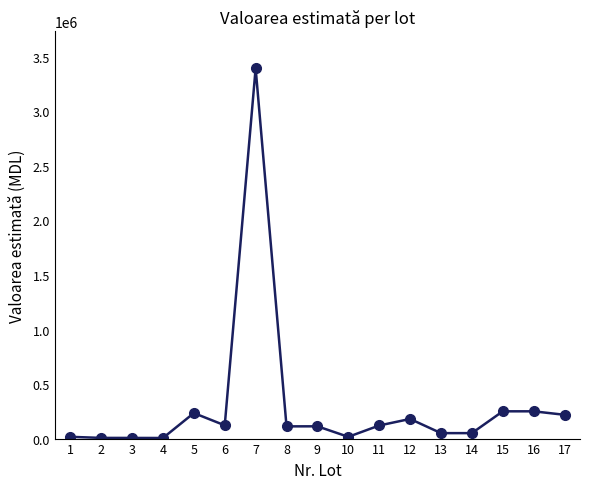

Between 15 and 13, which is larger?

15